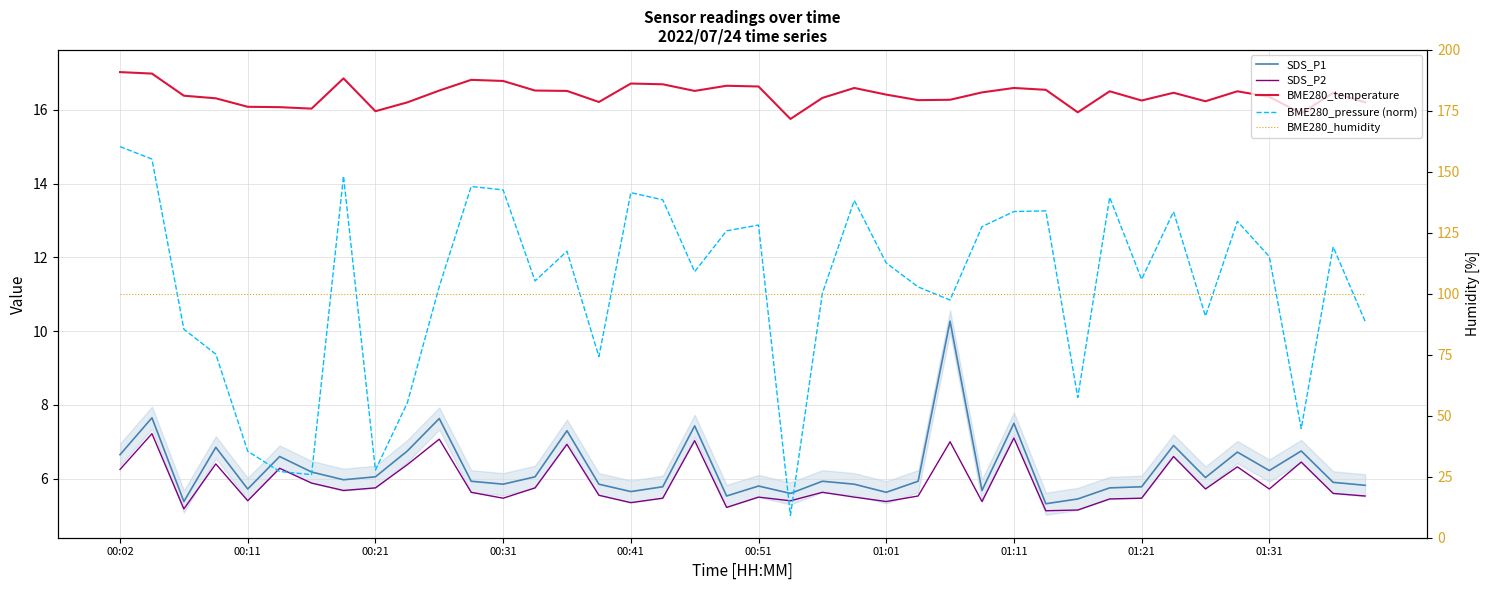

The value of BME280_humidity at 00:11 is 40.4. True or false?

False